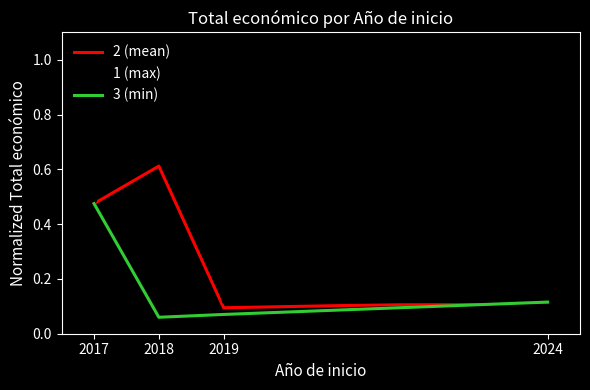

Which series has the largest range (max minus min)?

1 (max)